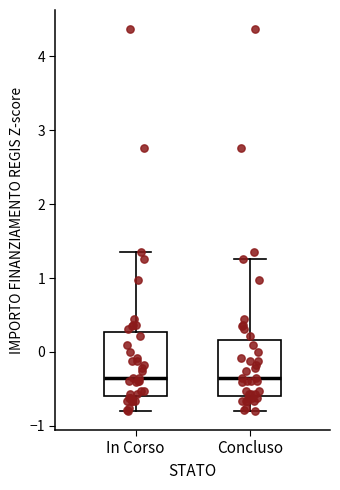

Comparing the boxes themselves (not the whiskers), which one is the tallest?

In Corso